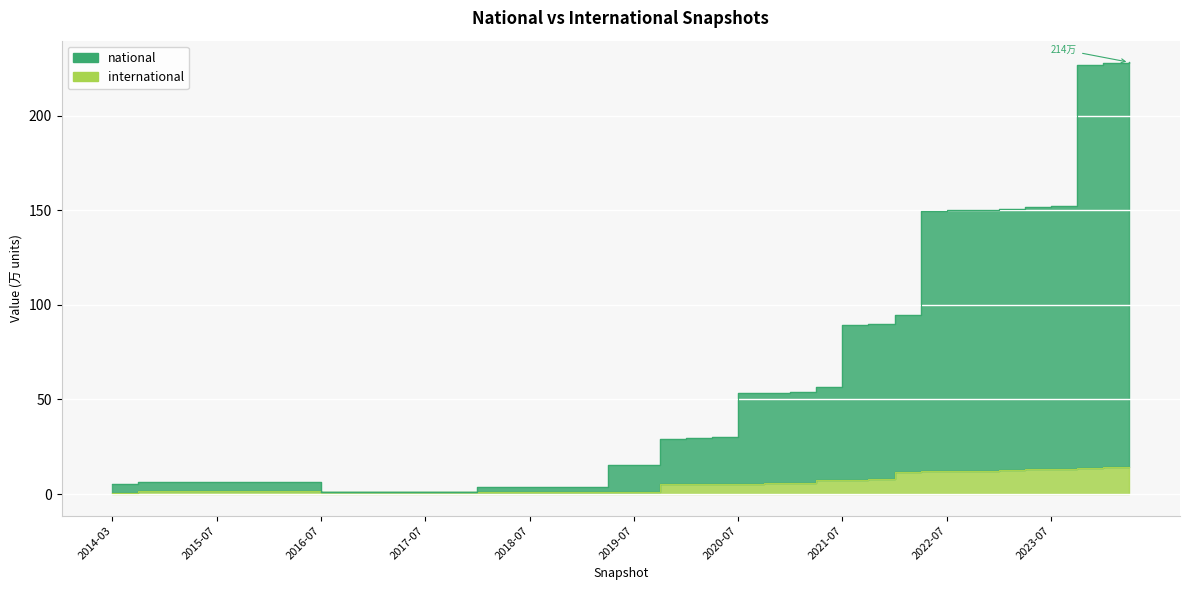

Count the number of data series in this chart.

2